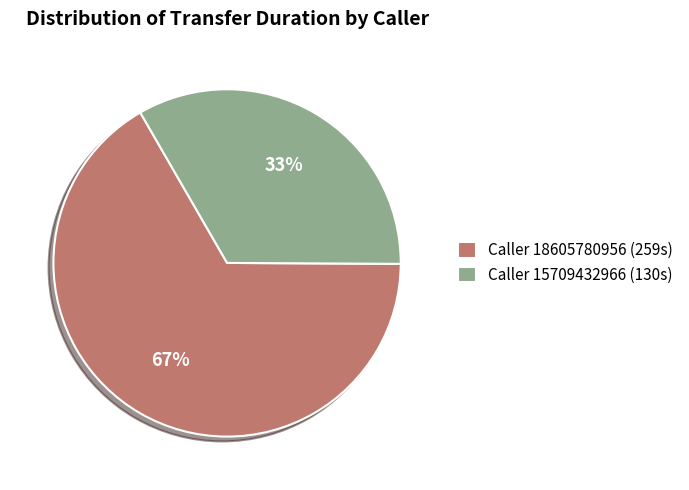

True or false: Caller 18605780956 (259s) accounts for 67% of the total.

True